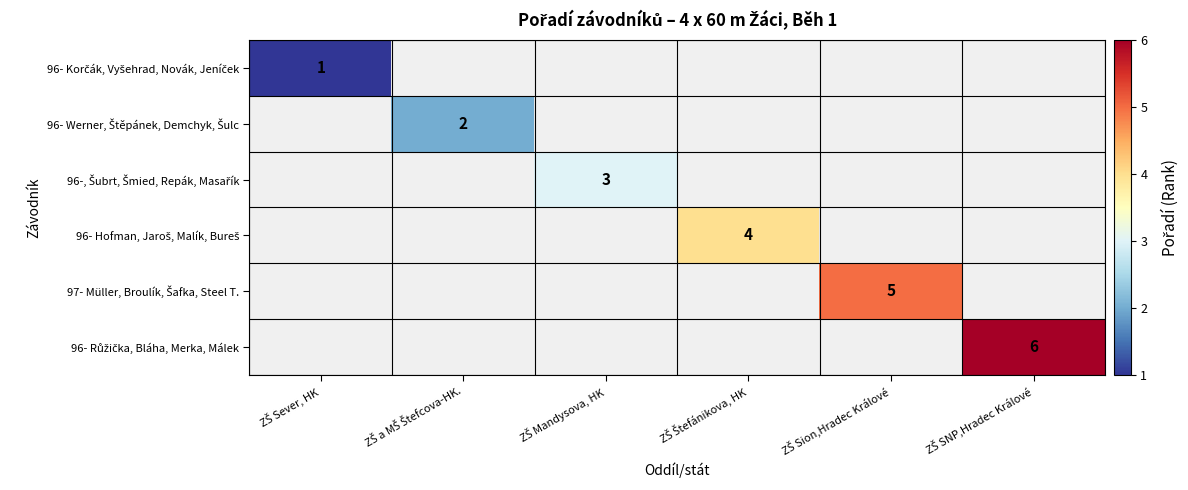

Rank the categories by 96- Korčák, Vyšehrad, Novák, Jeníček value from lowest to highest.

ZŠ Sever, HK, ZŠ a MŠ Štefcova-HK., ZŠ Mandysova, HK, ZŠ Štefánikova, HK, ZŠ Sion,Hradec Králové, ZŠ SNP,Hradec Králové